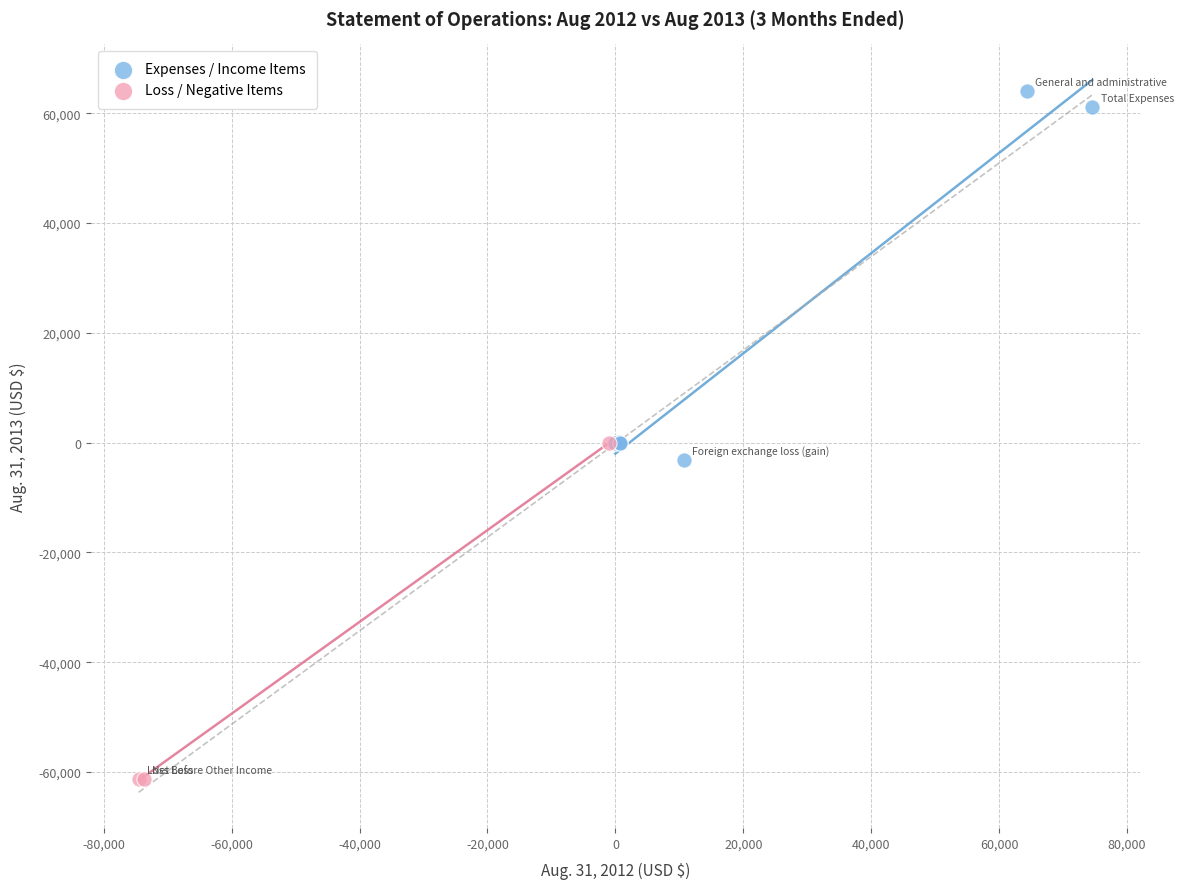

Which series has the largest Y range (max minus min)?

Expenses / Income Items